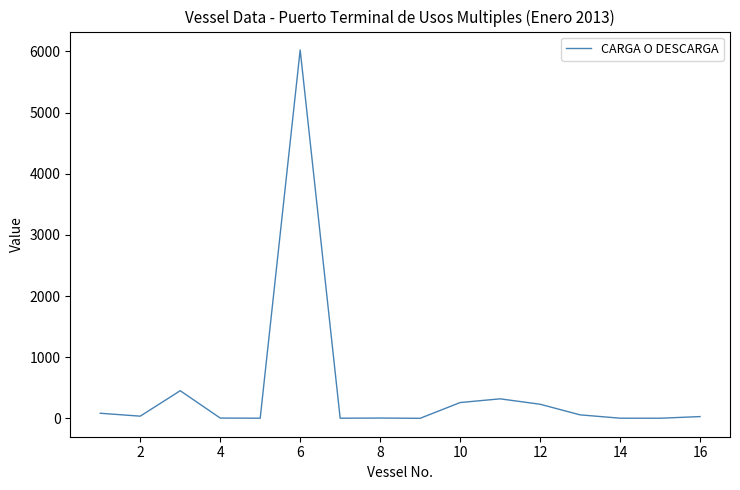

What is the greatest value displayed?

6022.7